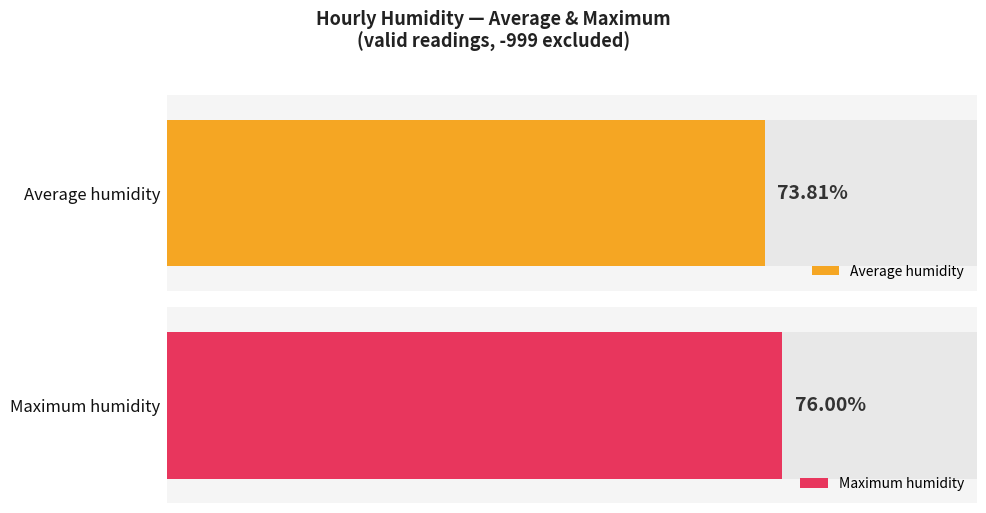

Count the number of data series in this chart.

2